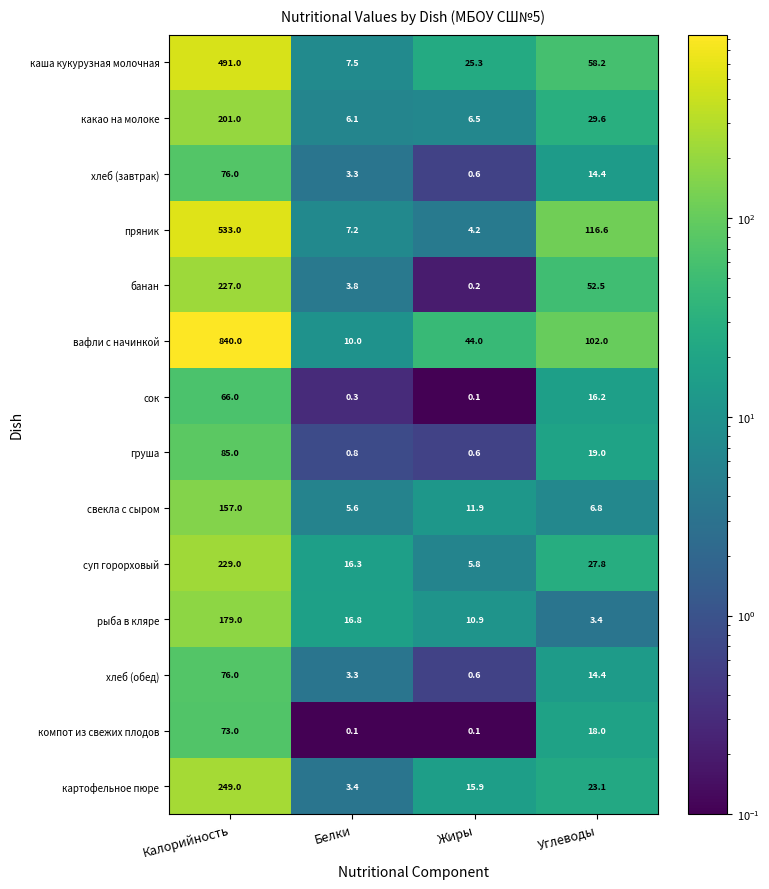

Is it true that пряник equals 4.2 at Жиры?

True